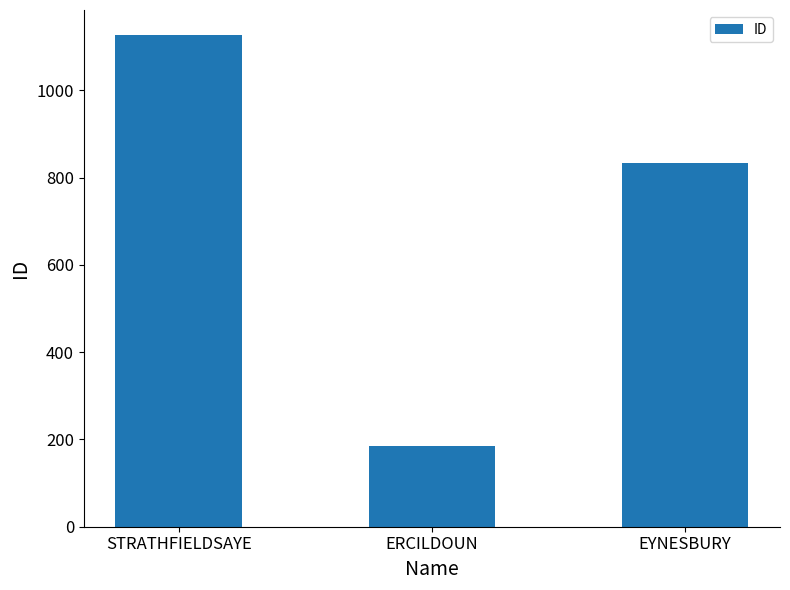

Does the chart contain any negative values?

No